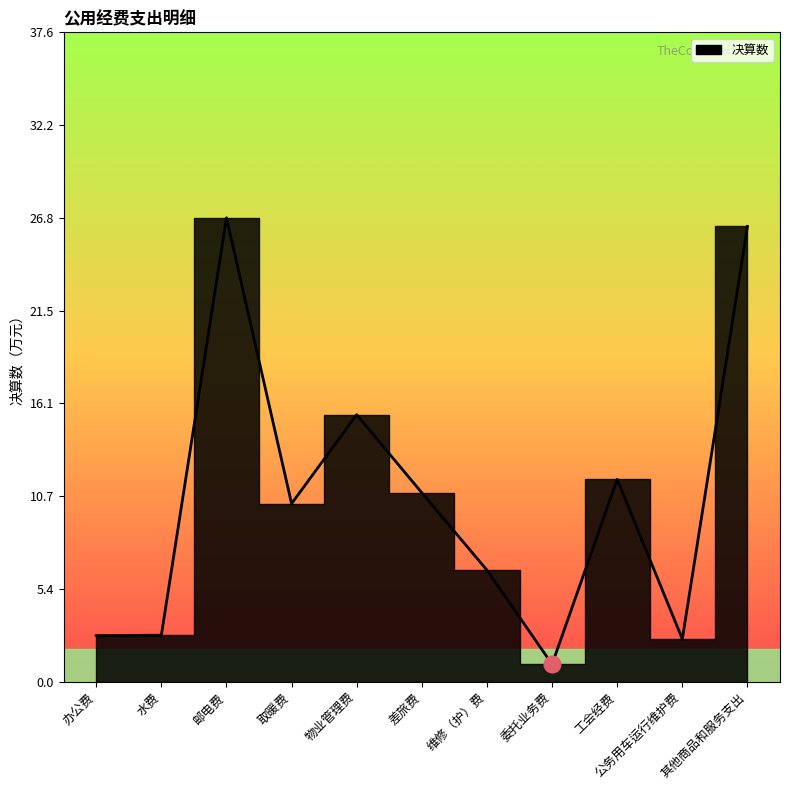

What is the difference between the values at 取暖费 and 其他商品和服务支出?

16.1